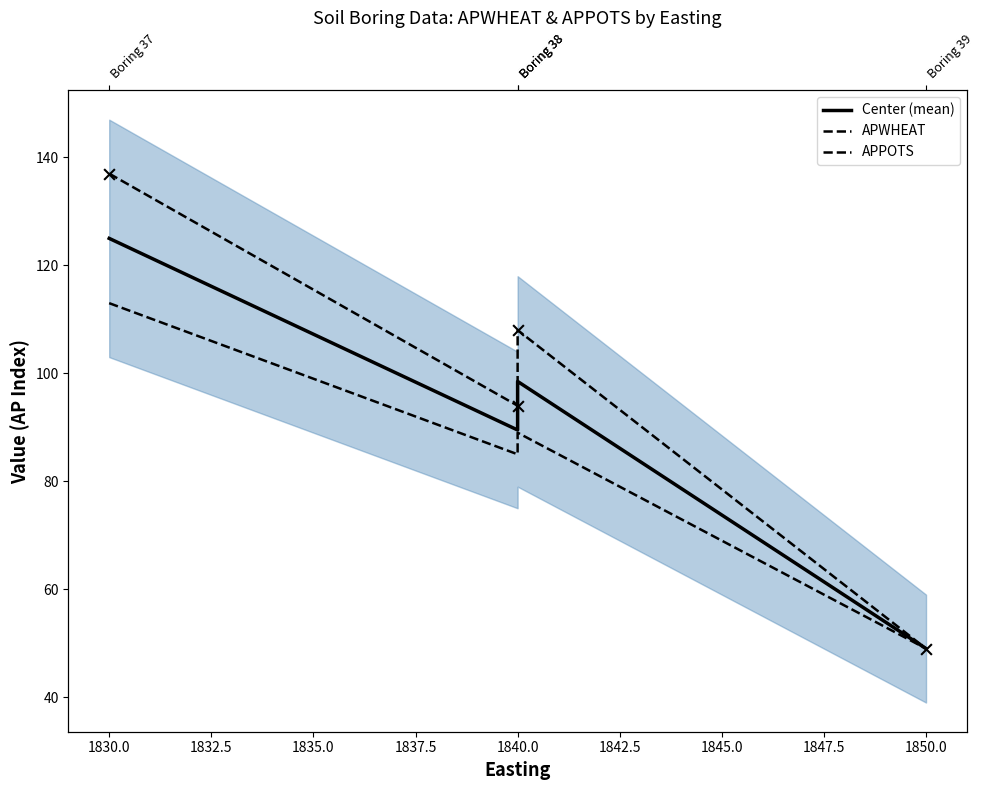

Is the value of Center (mean) at 1840.0 greater than the value of APPOTS at 1830.0?

No